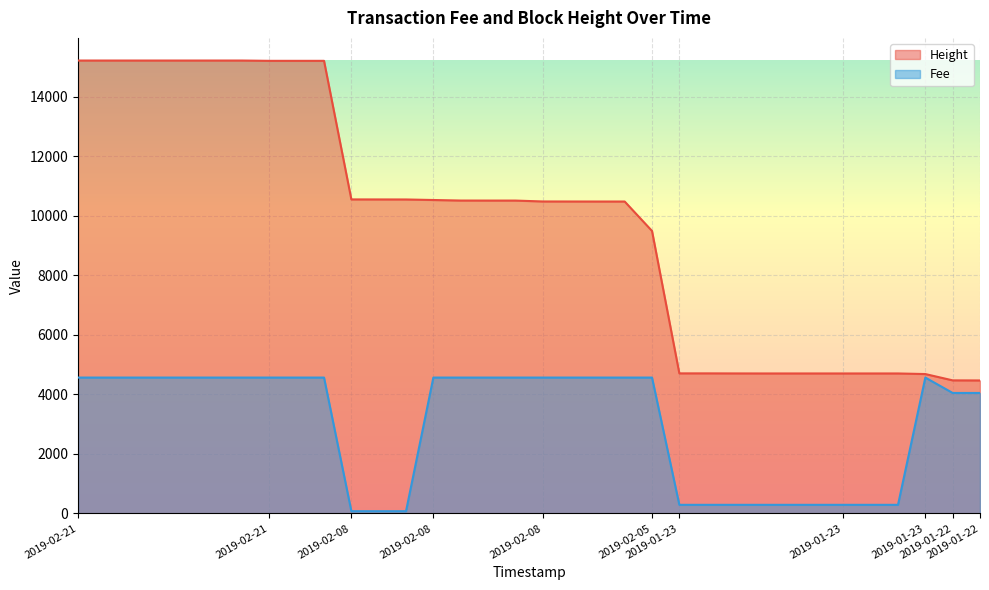

Rank the series at 2019-02-08 16:27:47 from lowest to highest value.

Fee, Height